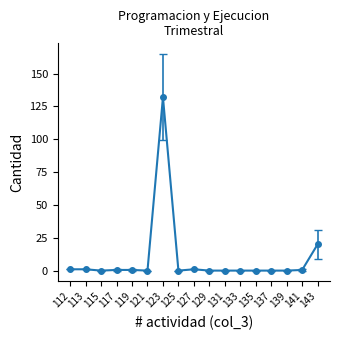

What is the maximum value shown in the chart?

132.0